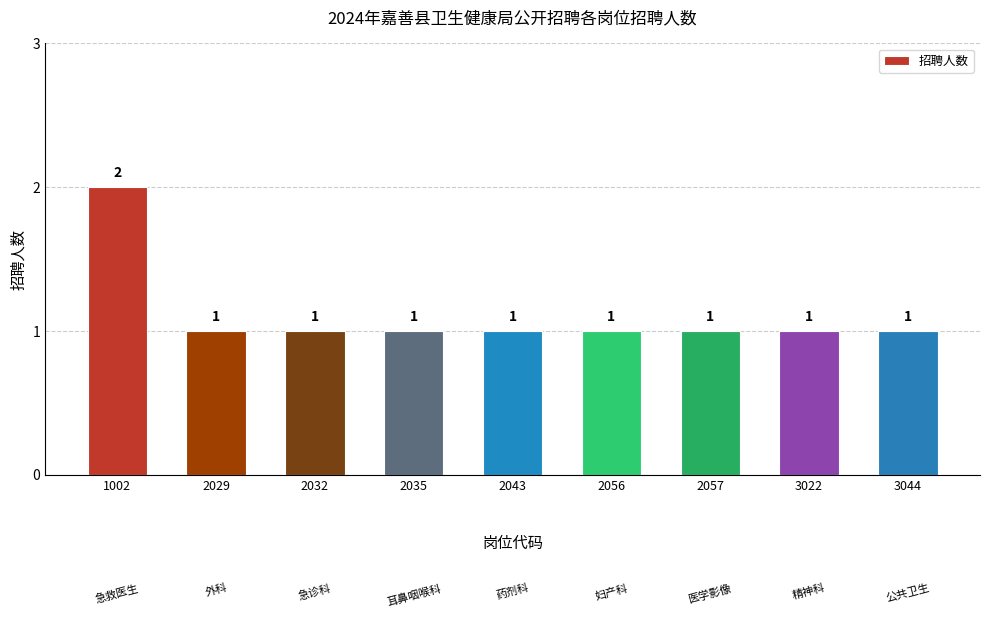

The chart shows a value of 1 at 3044. True or false?

True